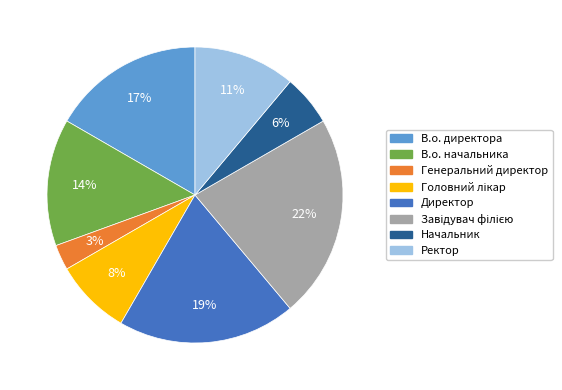

What percentage is the В.о. директора slice, to the nearest percent?

17%